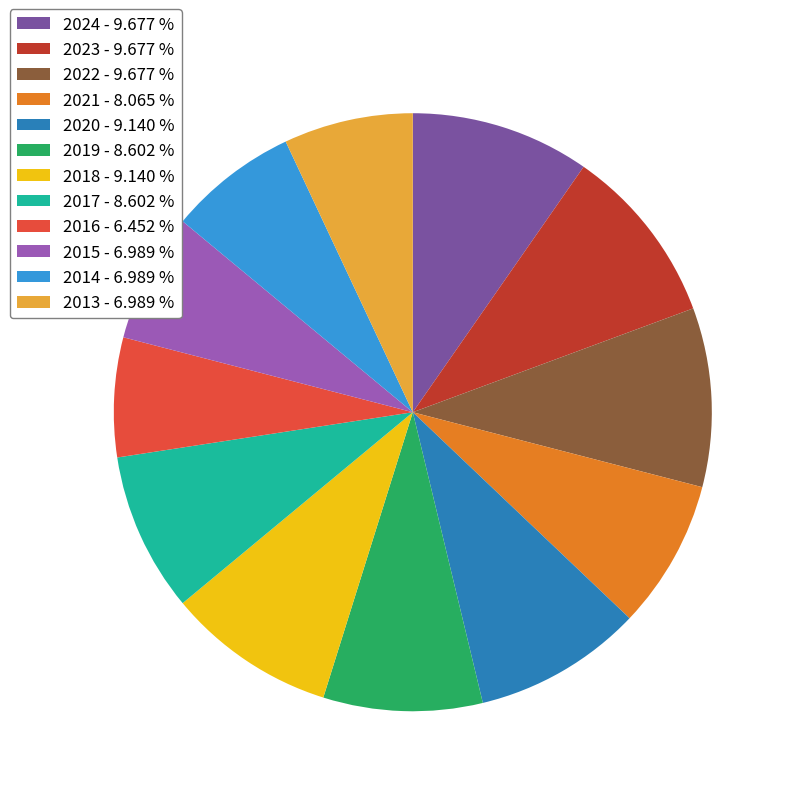

Does 2023 - 9.677 % account for over 50% of the chart?

No